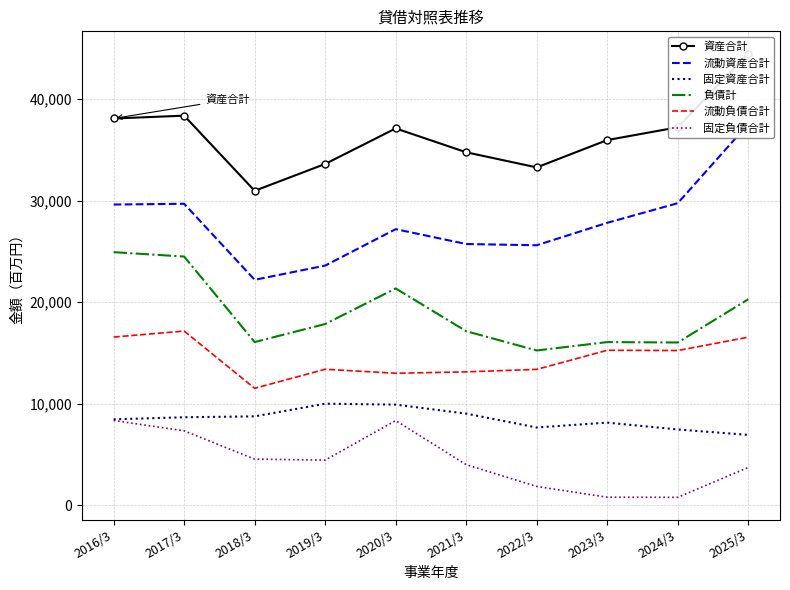

What is the difference between the 流動資産合計 values at 2024/3 and 2025/3?

7795